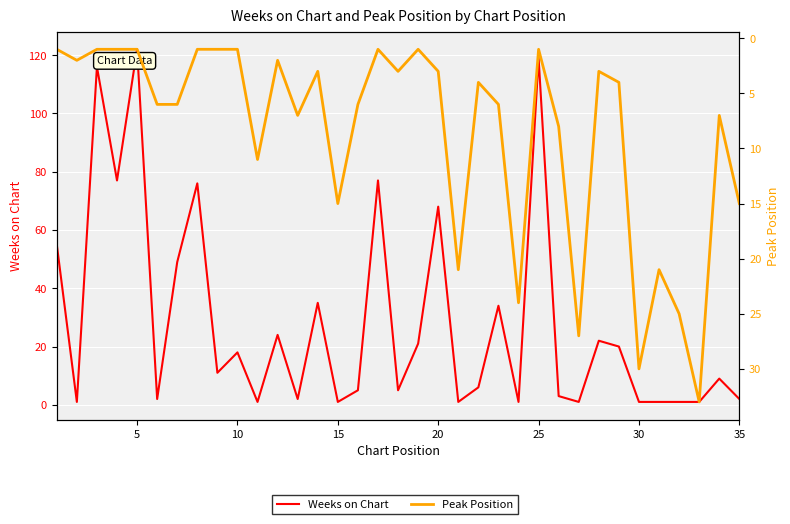

Does the chart display data point markers on the line(s)?

No